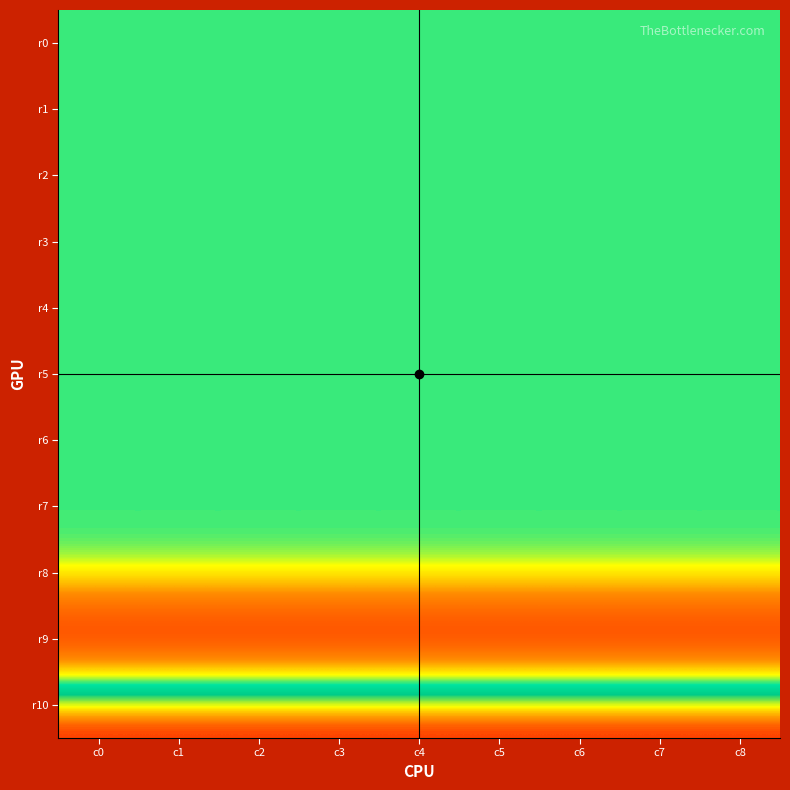

List the series in order of their peak value, highest first.

row10, row0, row1, row2, row3, row4, row5, row6, row7, row8, row9